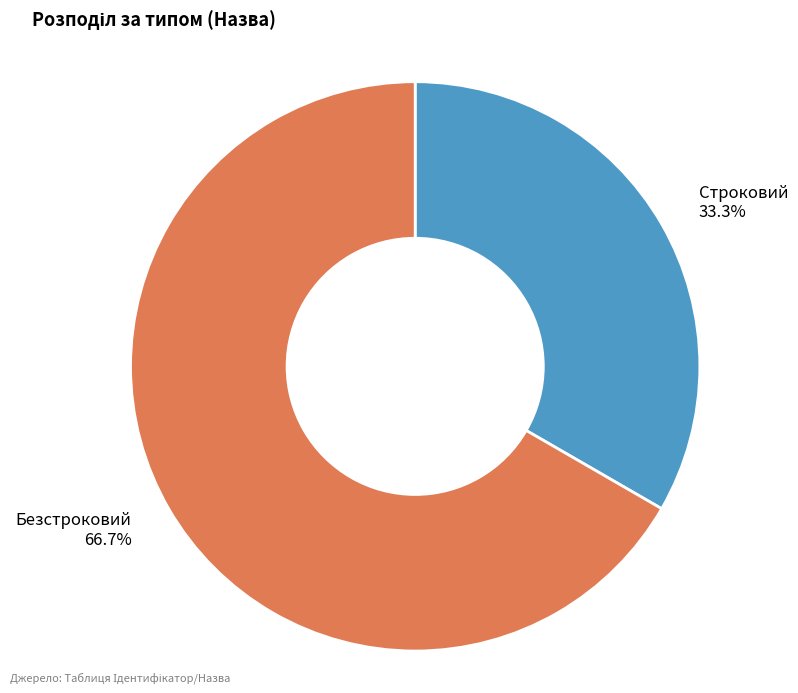

Which slice is the smallest?

Строковий